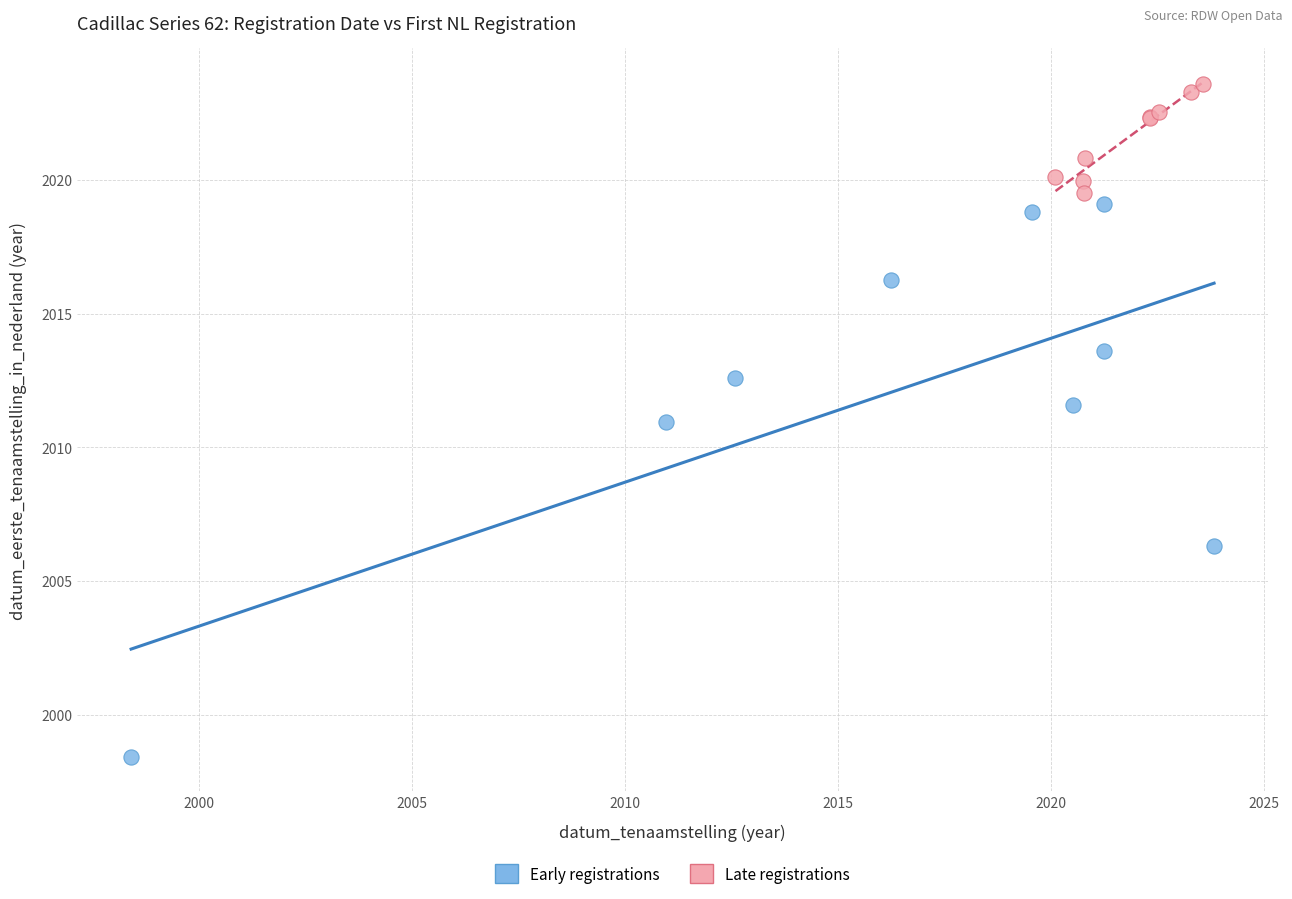

Which series contains the lowest Y value?

Early registrations